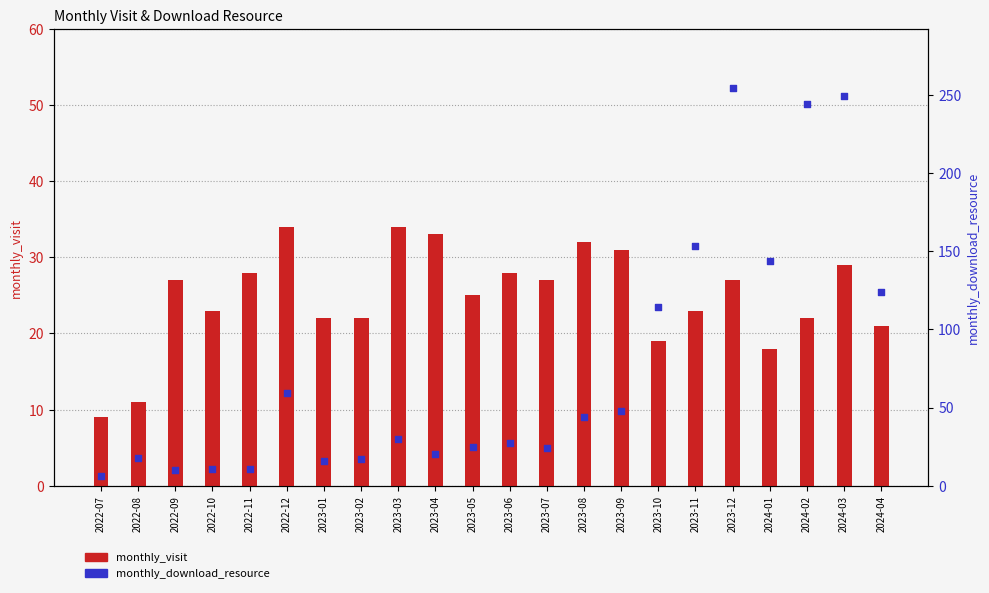

Which series has the largest total across all categories?

monthly_download_resource